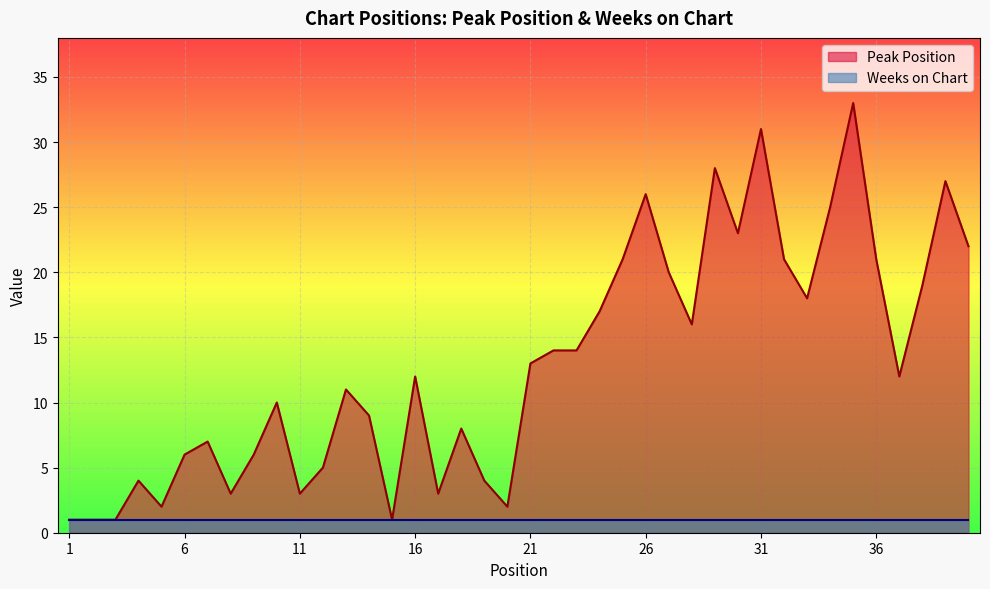

What is the value of the 4th point from the left?

4